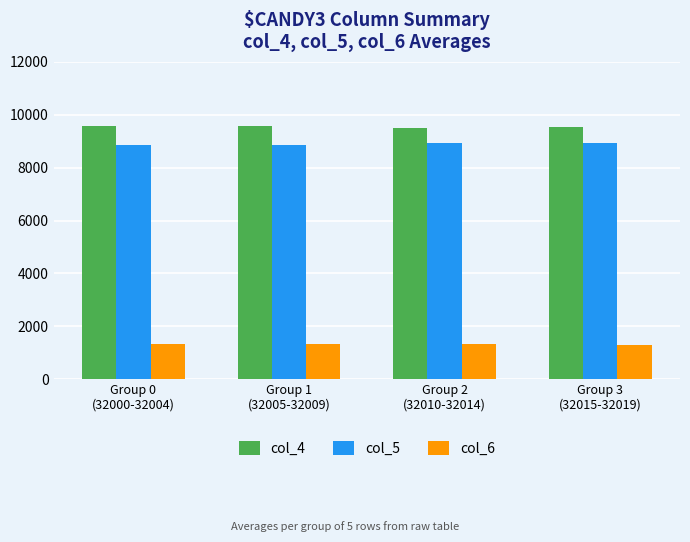

Rank the series by their maximum value, from lowest to highest.

col_6, col_5, col_4